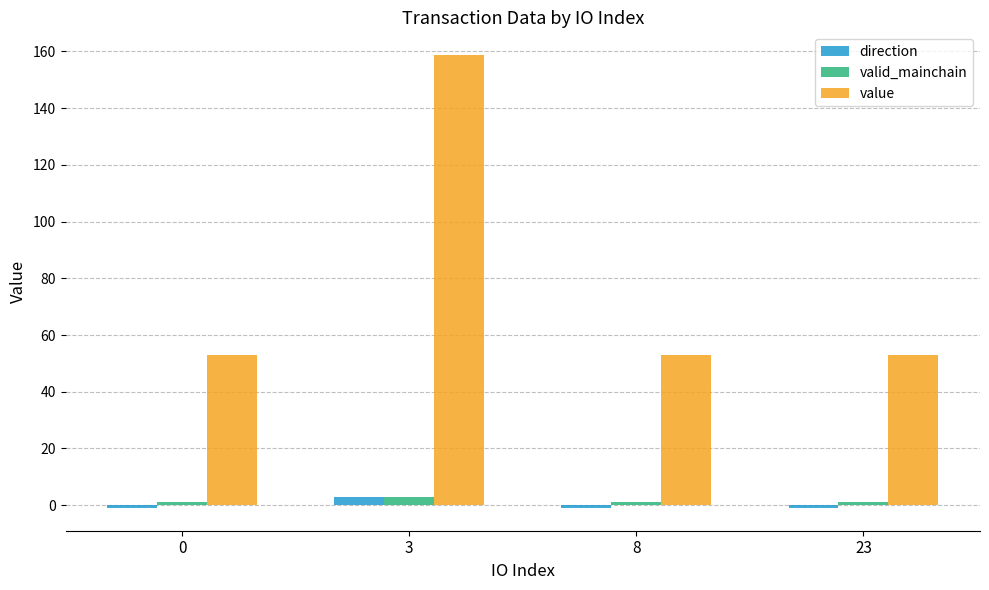

What is the maximum value for valid_mainchain?

3.0